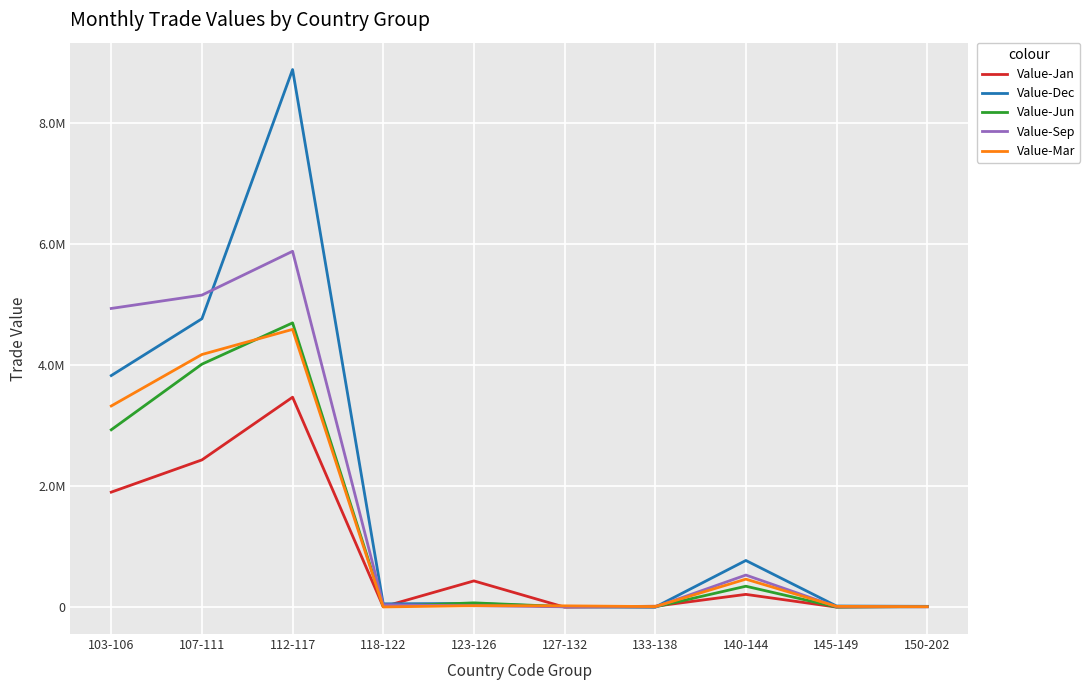

What is the total value across all series at 118-122?

118252